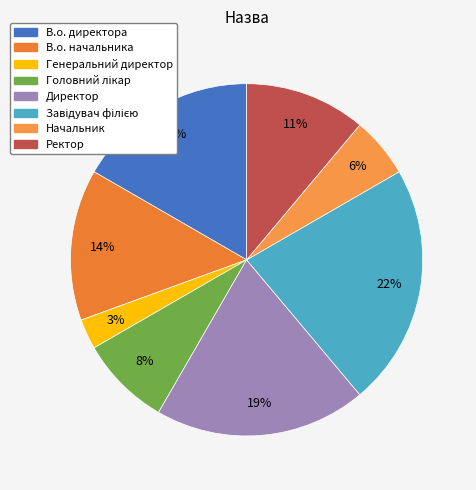

Does В.о. директора account for over 50% of the chart?

No